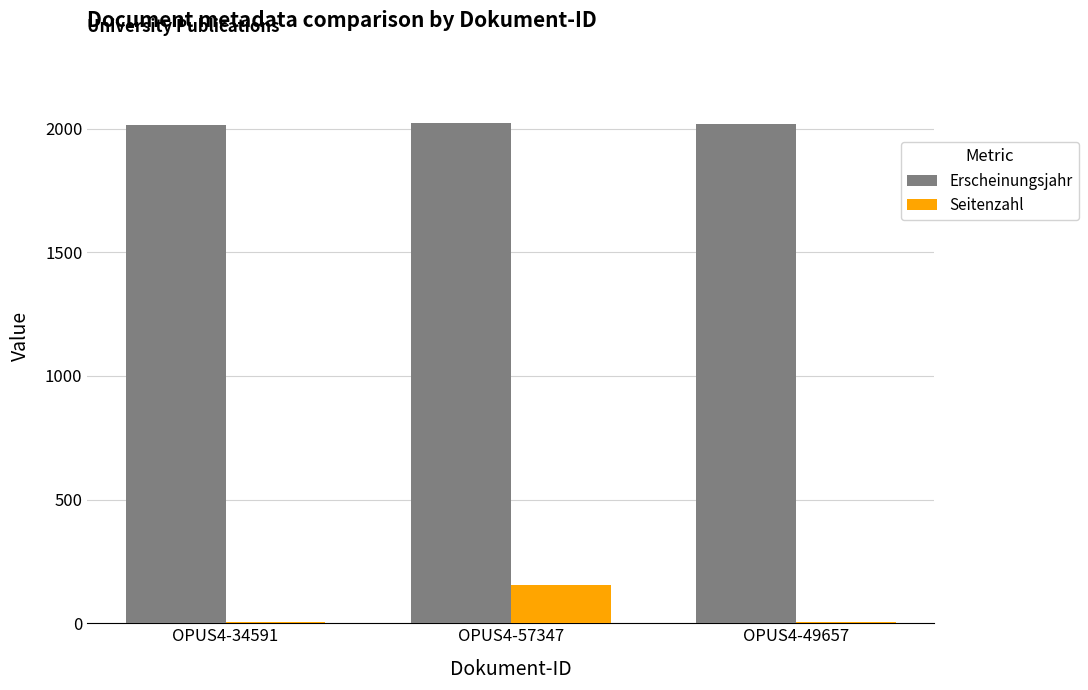

What is the sum of all Erscheinungsjahr values?

6055